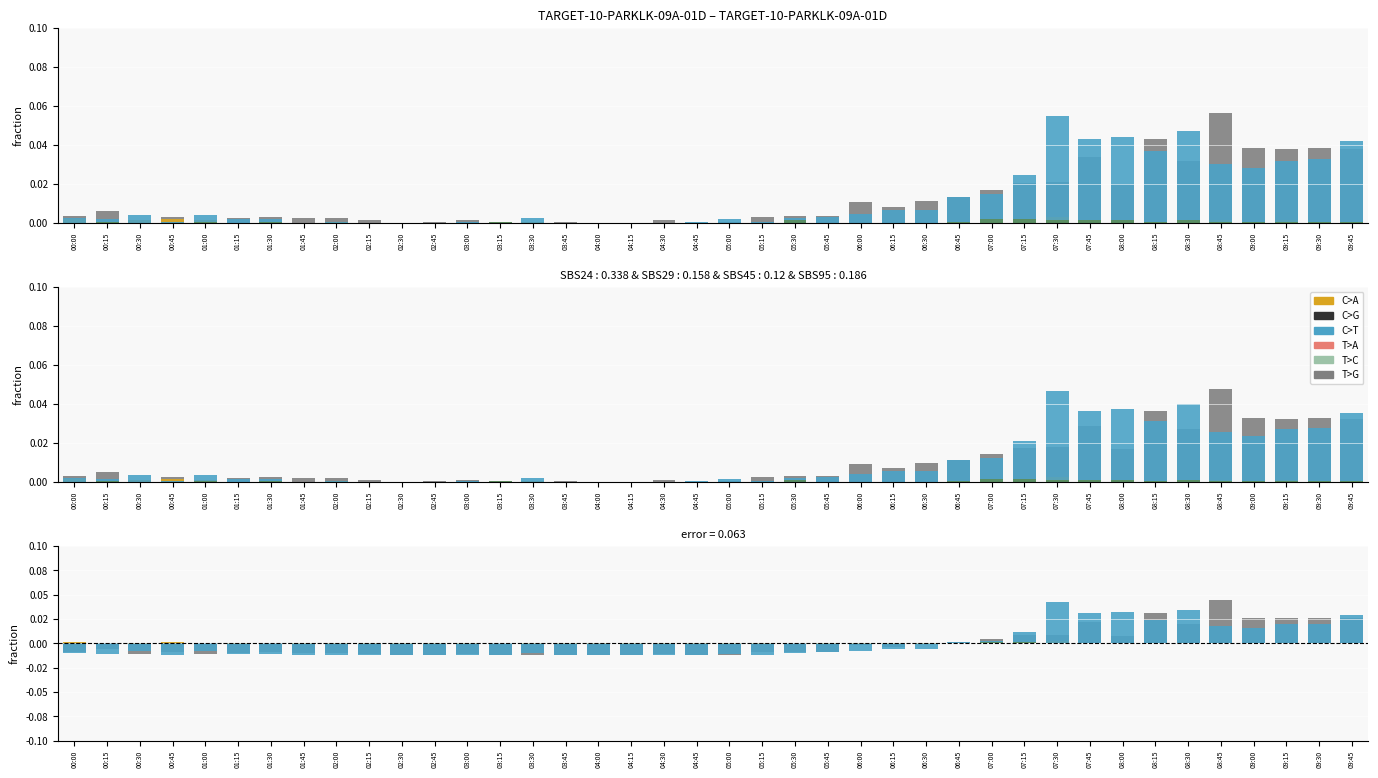

Which has a higher value, 03:15 or 08:30?

08:30